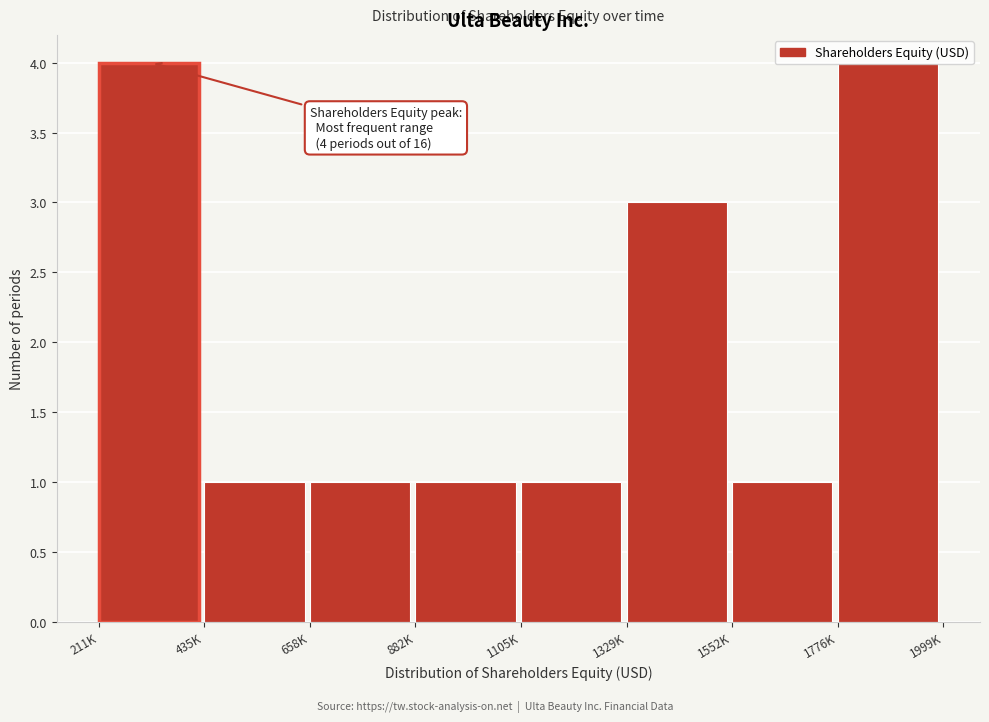

What is the maximum value shown in the chart?

4